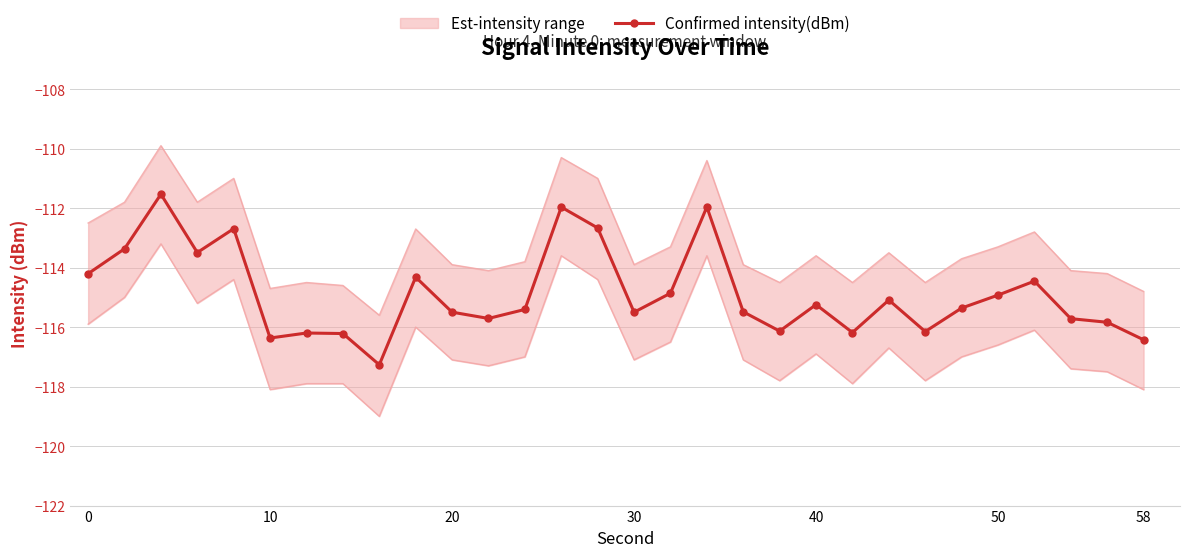

How many data points does each series have?

30